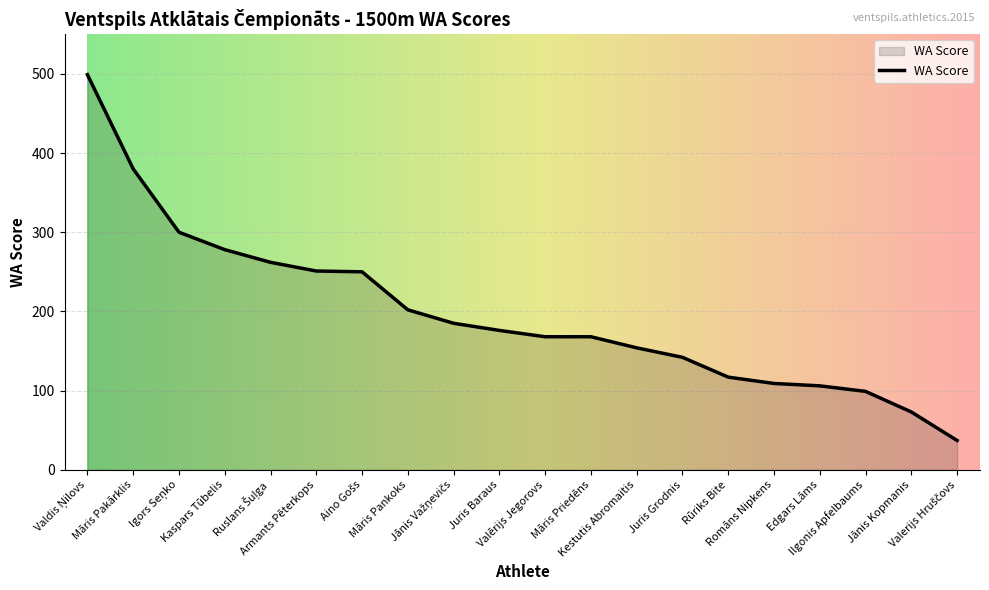

True or false: there are more than 2 points higher than both neighbors.

False